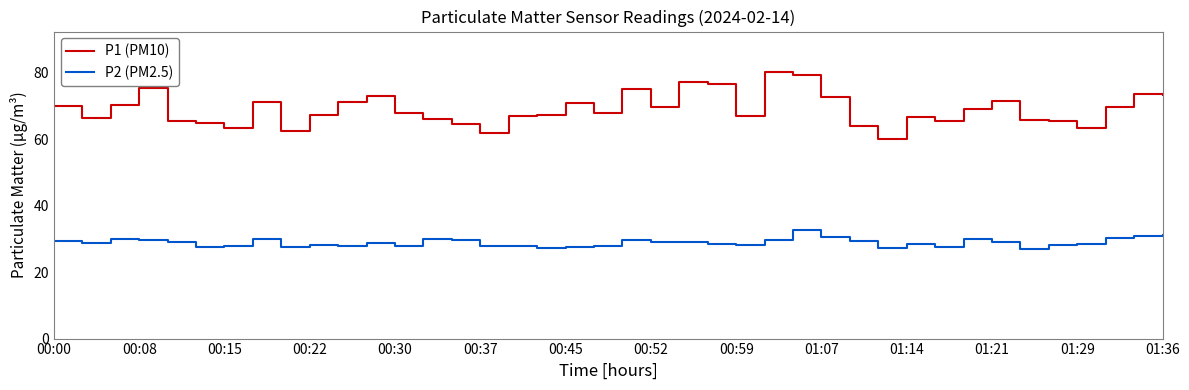

Rank the series by their maximum value, from lowest to highest.

P2 (PM2.5), P1 (PM10)